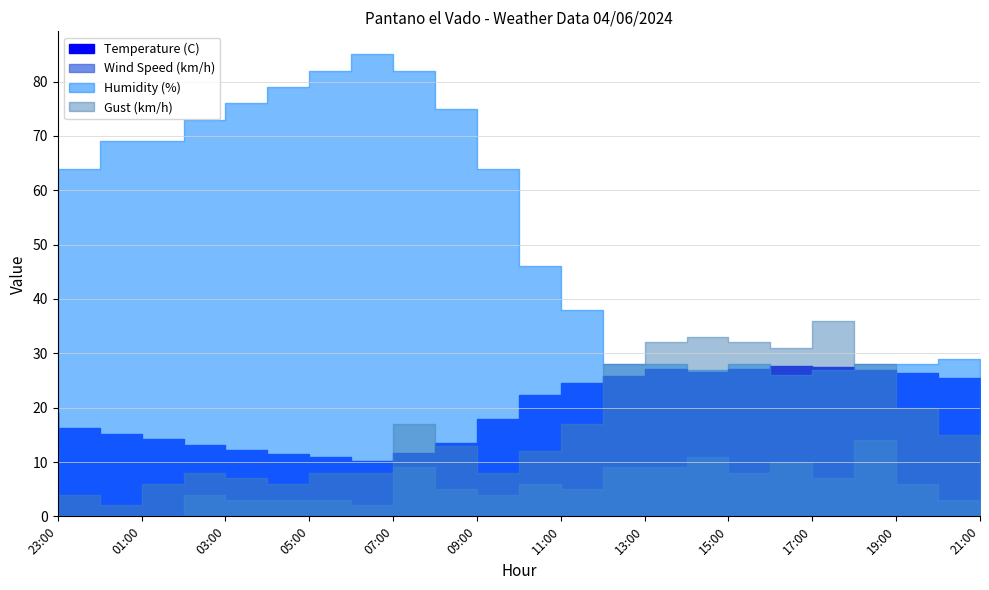

Does the chart have visible grid lines?

Yes